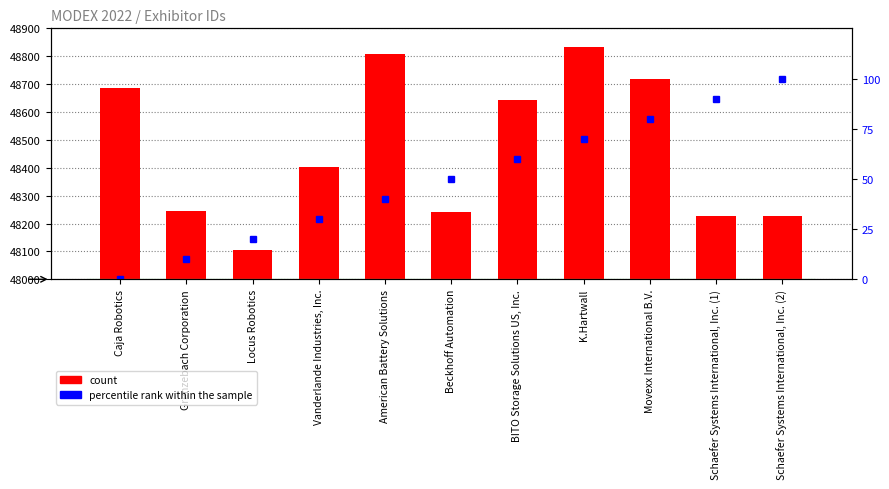

Reading left to right, extract all data points from this chart.

count: 48685	48244	48105	48401	48809	48243	48642	48834	48720	48227	48228
percentile rank within the sample: 0	10	20	30	40	50	60	70	80	90	100